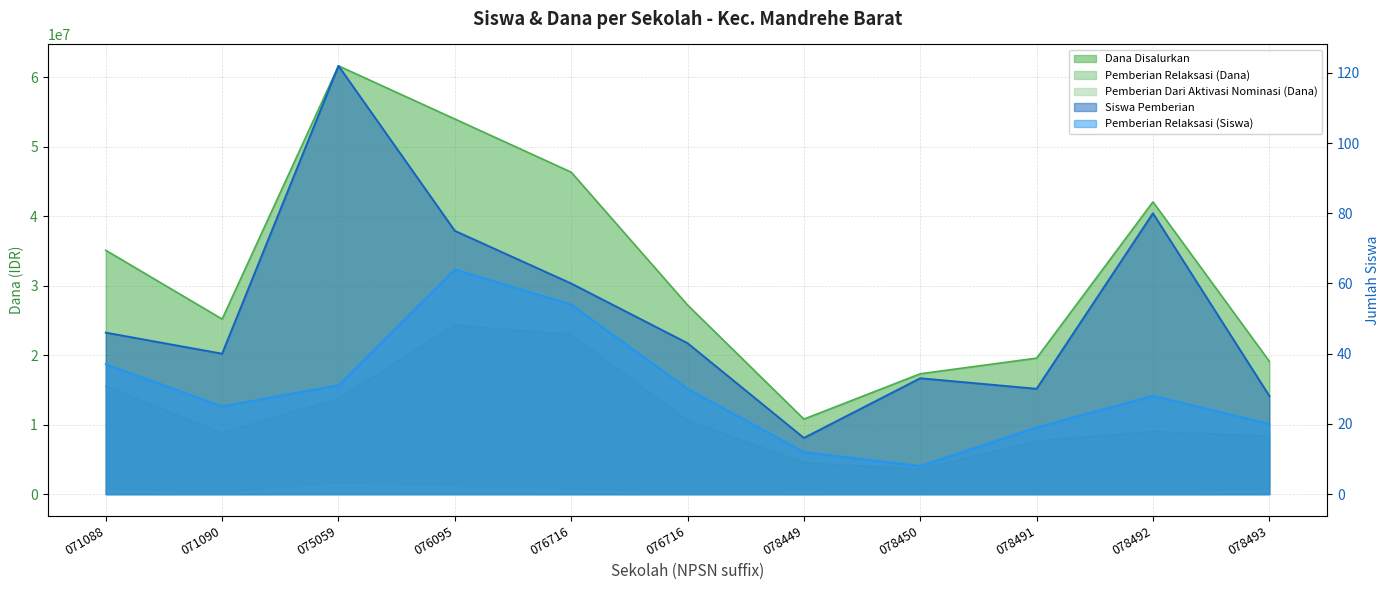

Which series ends up on top after the final intersection of Pemberian Relaksasi (Siswa) and Pemberian Dari Aktivasi Nominasi (Dana)?

Pemberian Dari Aktivasi Nominasi (Dana)